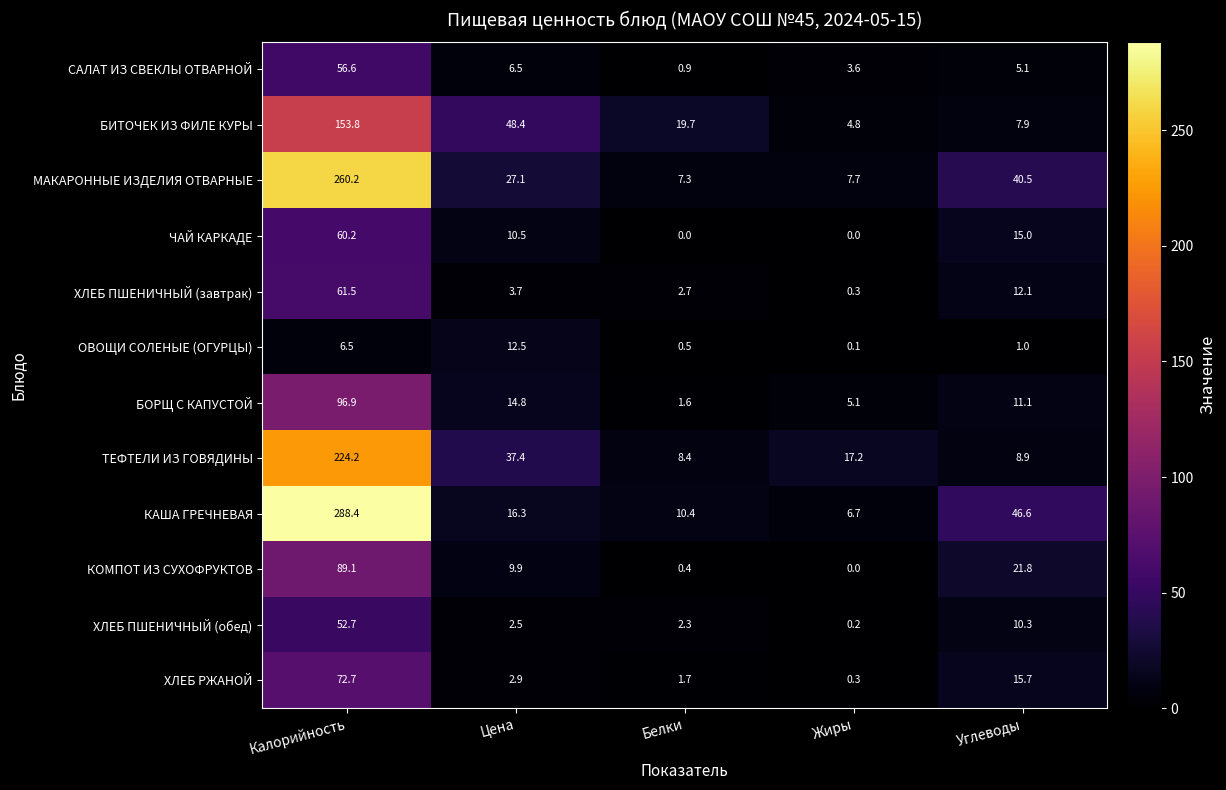

List the labels in order of КАША ГРЕЧНЕВАЯ value, smallest first.

Жиры, Белки, Цена, Углеводы, Калорийность